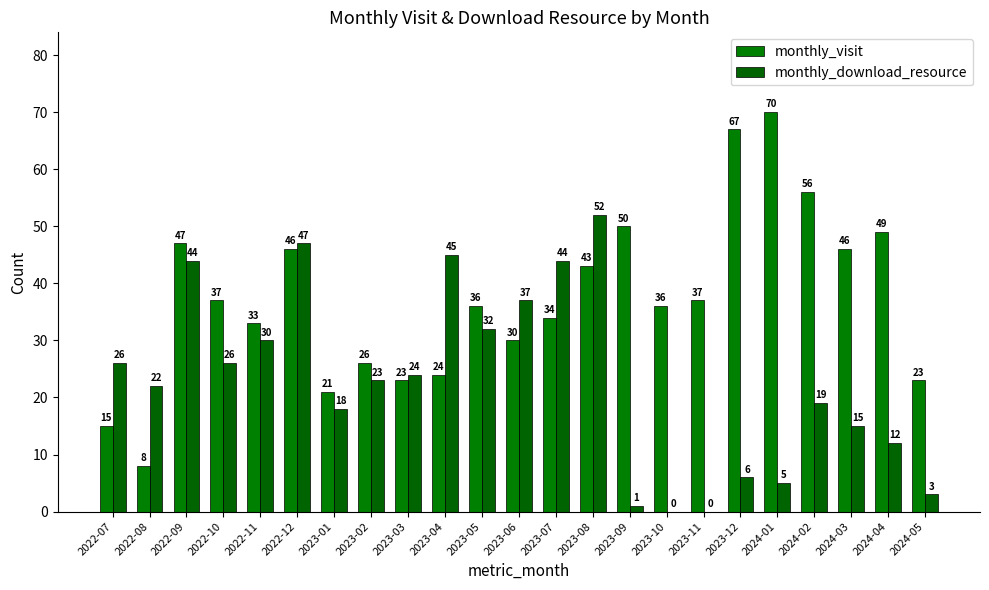

The value of monthly_visit at 2023-07 is 15. True or false?

False